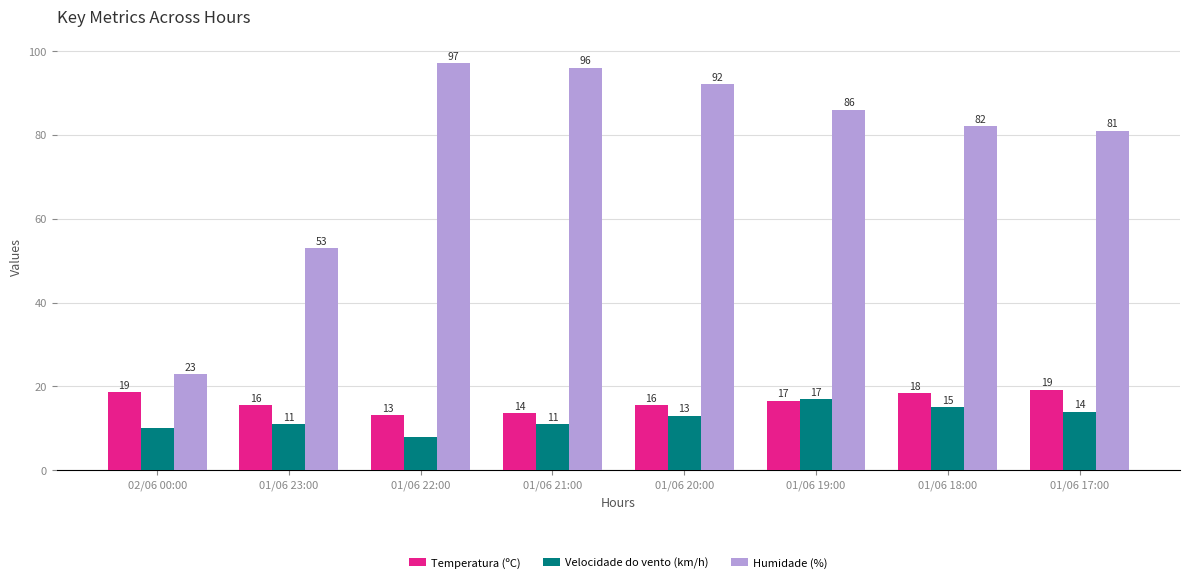

How many values in the Velocidade do vento (km/h) series are below 13?

4